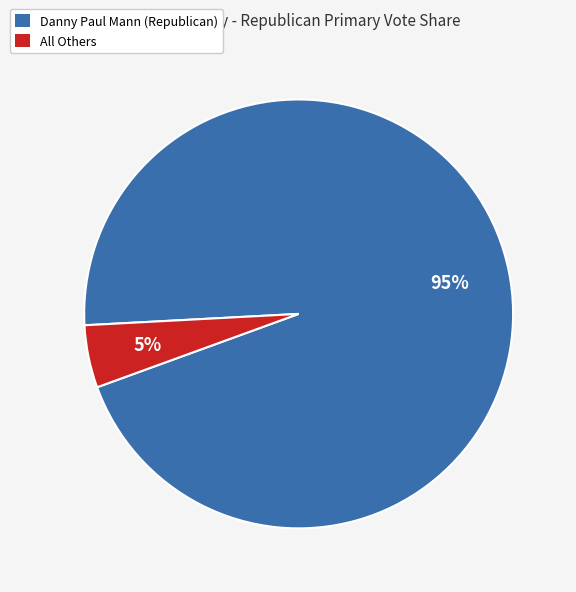

Is Danny Paul Mann (Republican) the majority of the pie?

Yes